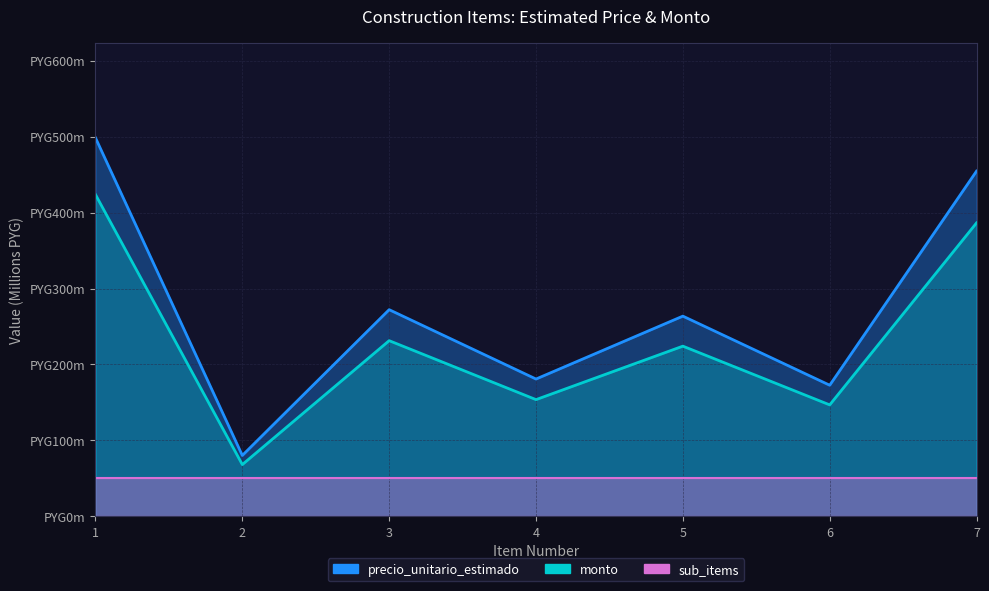

True or false: precio_unitario_estimado has a value of 206.6 at 1.

False